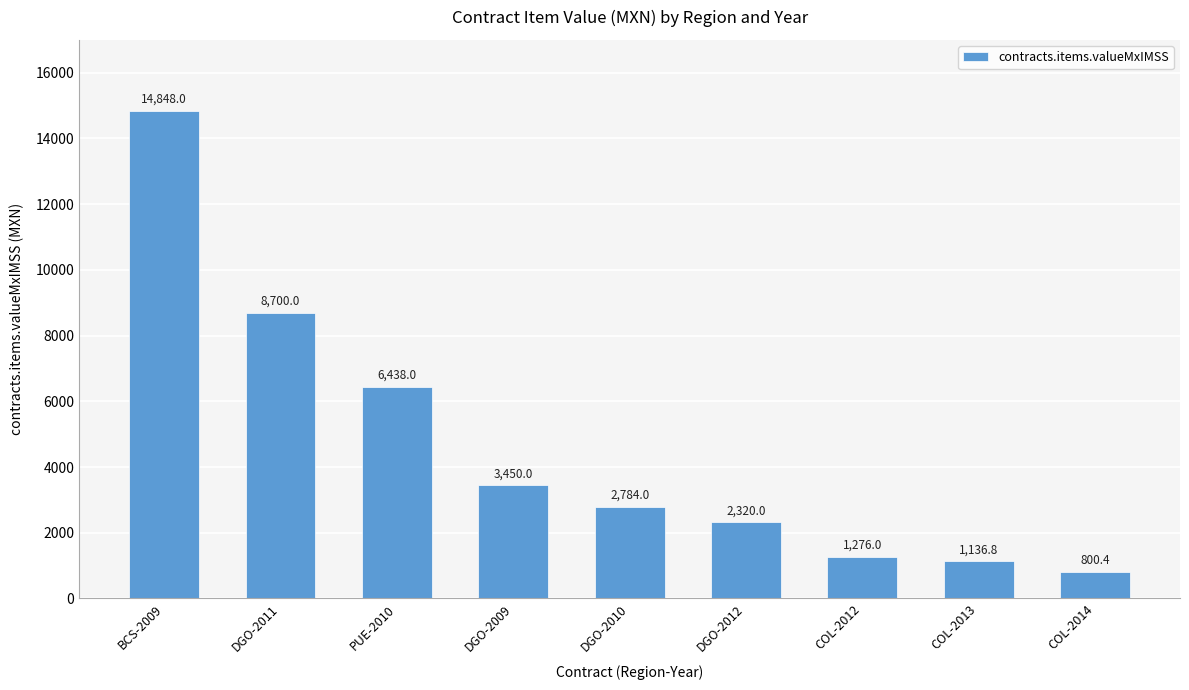

Does the chart contain stacked bars?

No